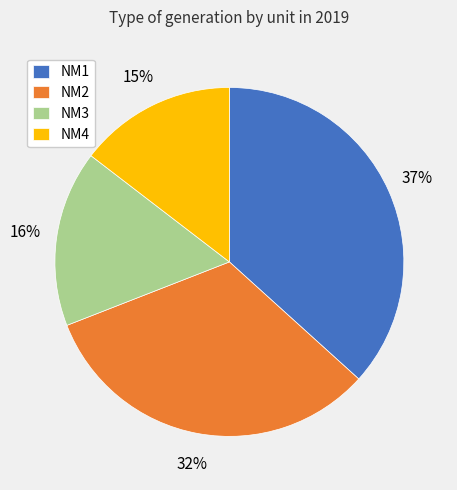

Count the number of slices in the pie.

4